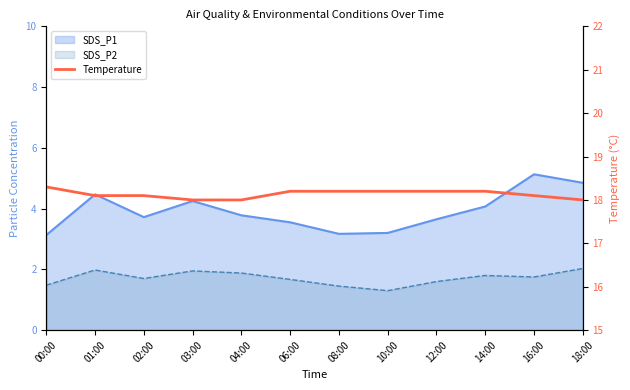

What is the label of the 2nd point from the left?

01:00